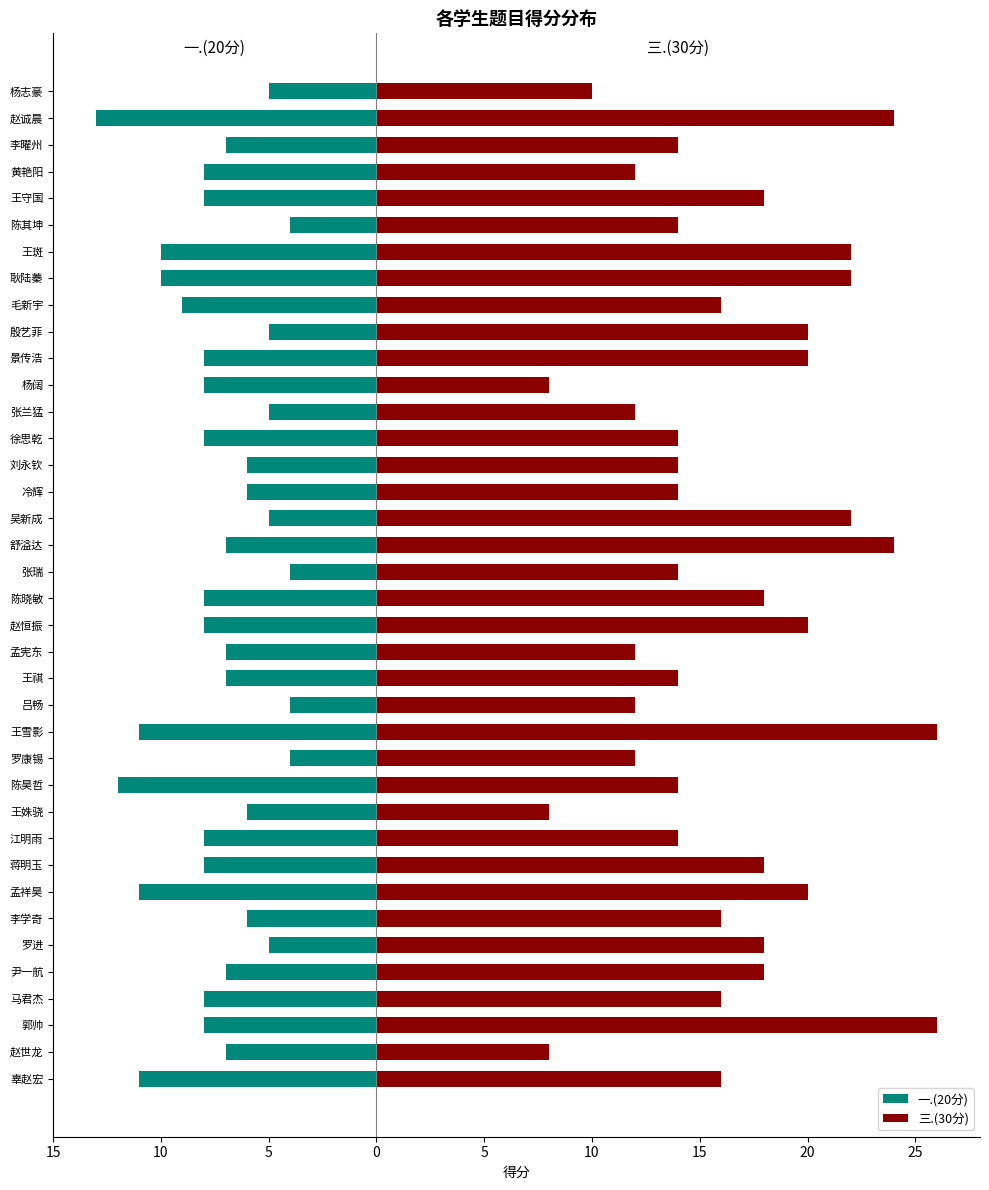

Are the bars horizontal?

Yes